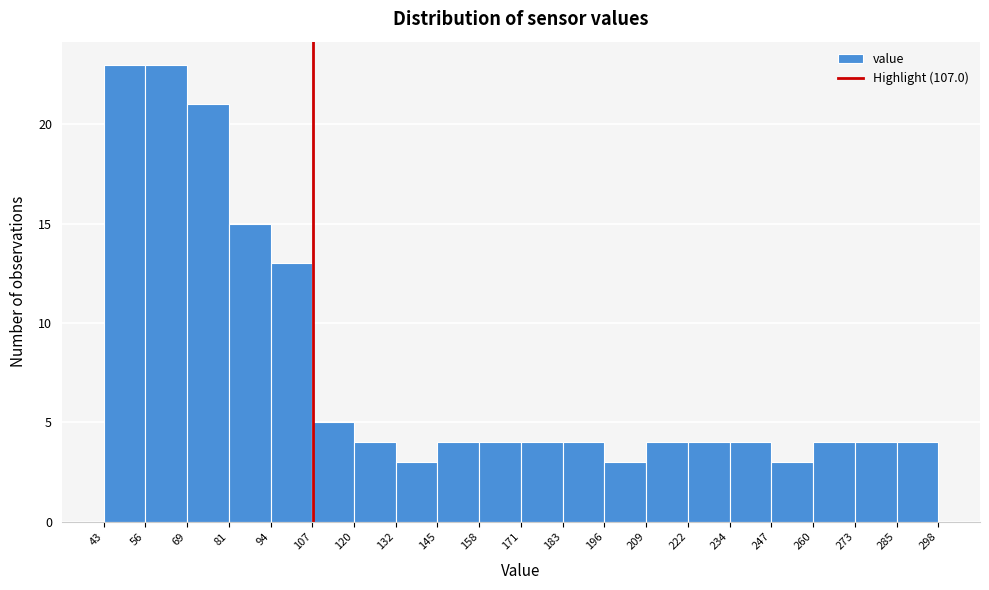

Reading left to right, transcribe this chart: for each bar, give the range it covers on the x-axis and its height. The values are not printed on the chart, so give them approximately, as read against the axis.

43 to 56: 23
56 to 69: 23
69 to 81: 21
81 to 94: 15
94 to 107: 13
107 to 120: 5
120 to 132: 4
132 to 145: 3
145 to 158: 4
158 to 171: 4
171 to 183: 4
183 to 196: 4
196 to 209: 3
209 to 222: 4
222 to 234: 4
234 to 247: 4
247 to 260: 3
260 to 273: 4
273 to 285: 4
285 to 298: 4